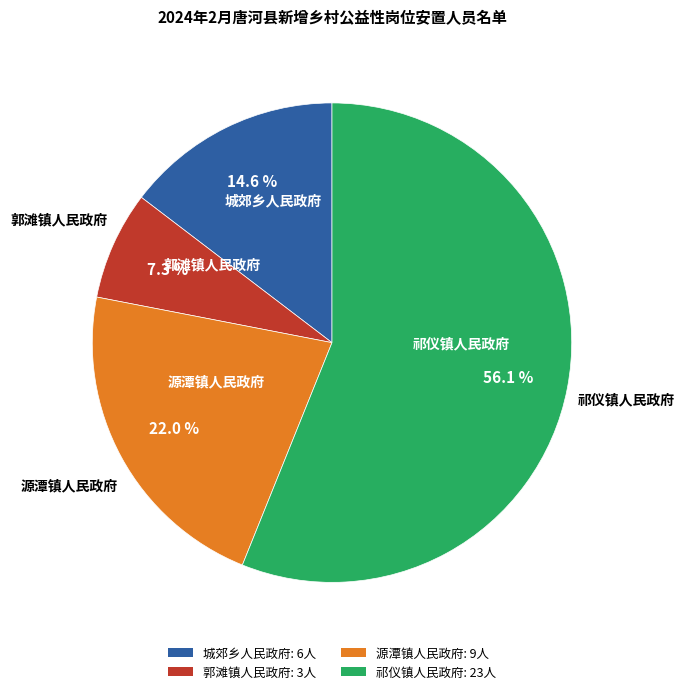

To the nearest percent, what percentage of the pie is 祁仪镇人民政府?

56%